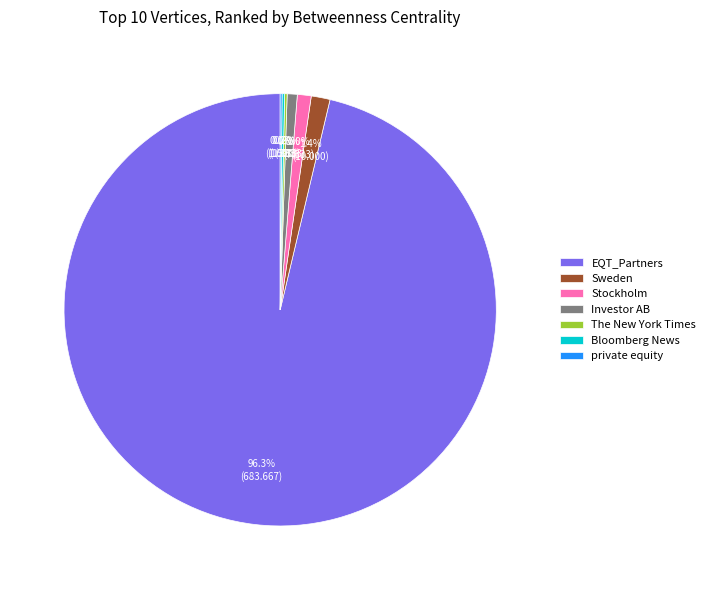

To the nearest percent, what percentage of the pie is Investor AB?

1%